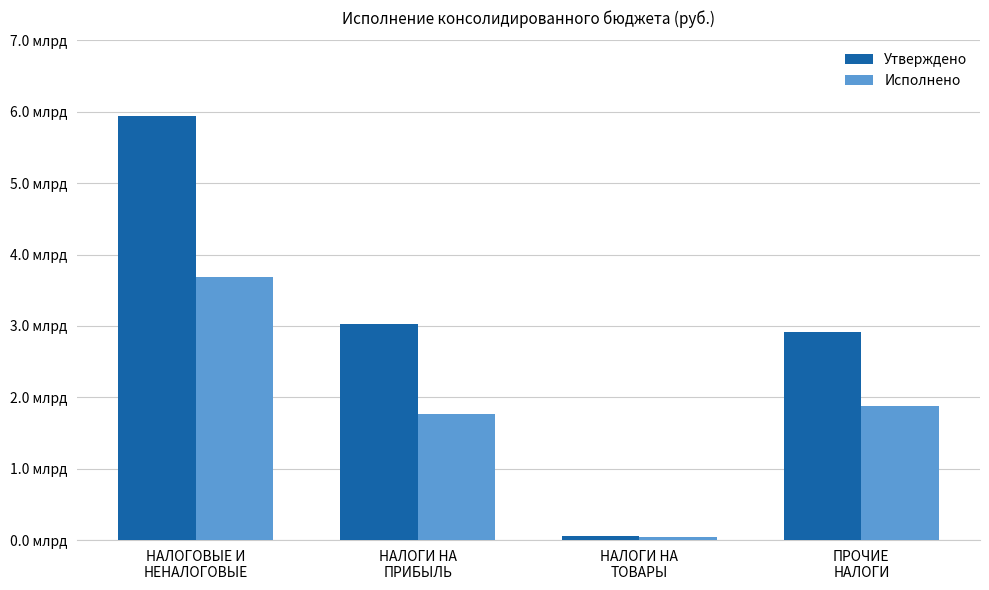

Does the chart contain stacked bars?

No